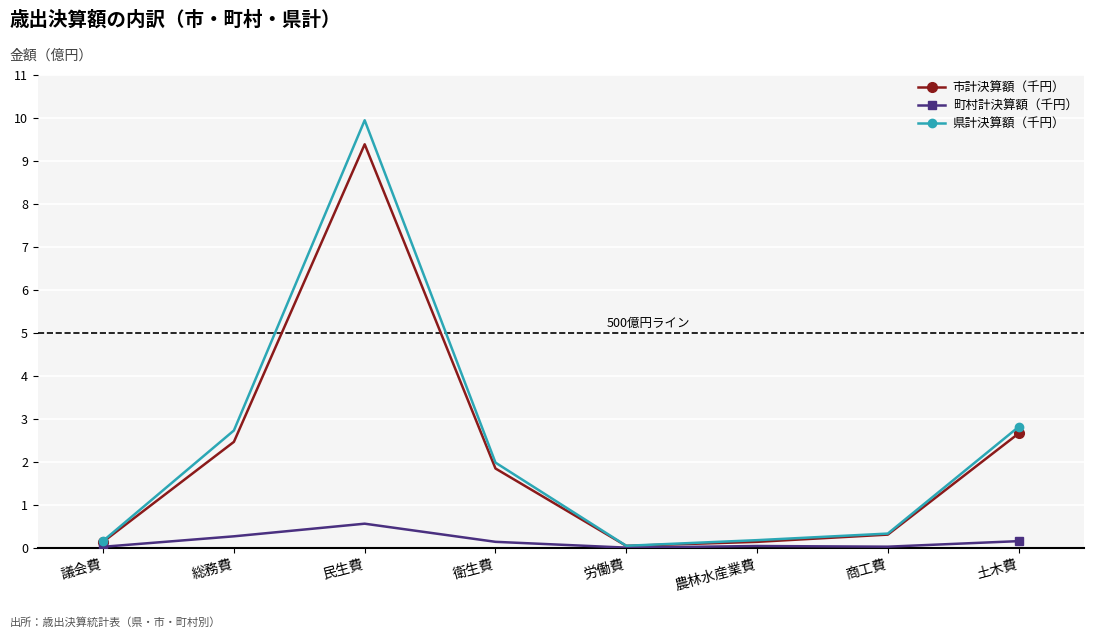

List the labels in order of 町村計決算額（千円） value, largest first.

民生費, 総務費, 土木費, 衛生費, 農林水産業費, 商工費, 議会費, 労働費